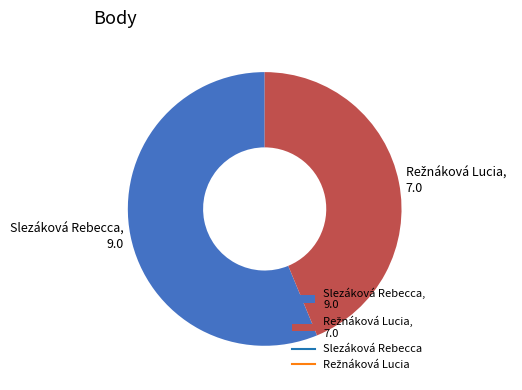

Is Slezáková Rebecca, 9.0 the majority of the pie?

Yes